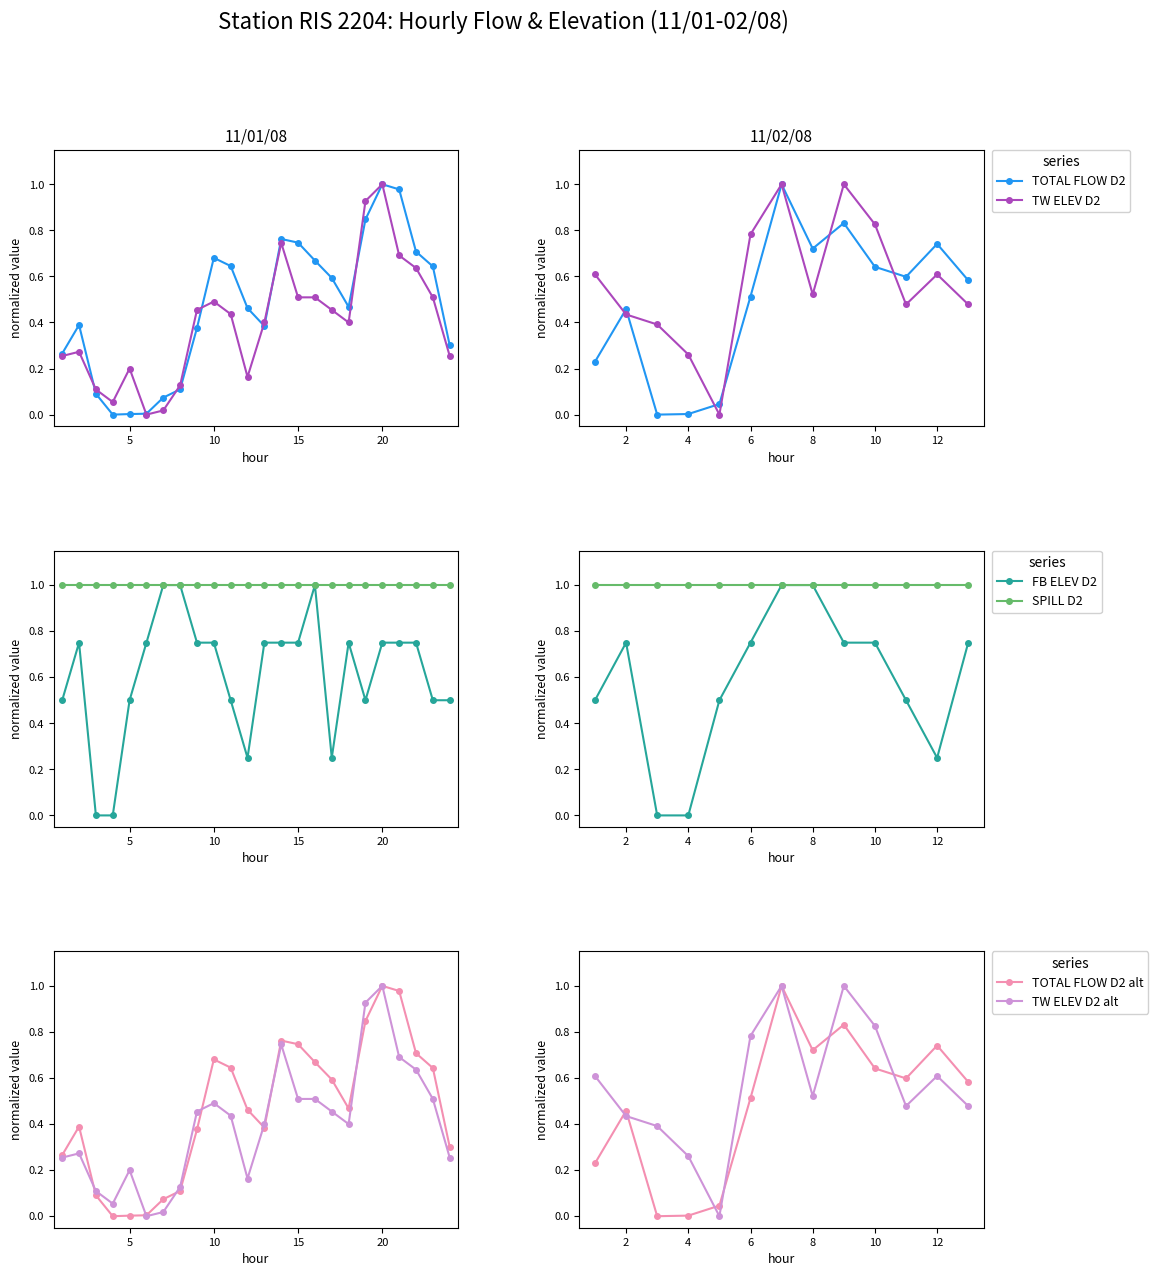

What is the average value of the FB ELEV (FT) series?

0.6